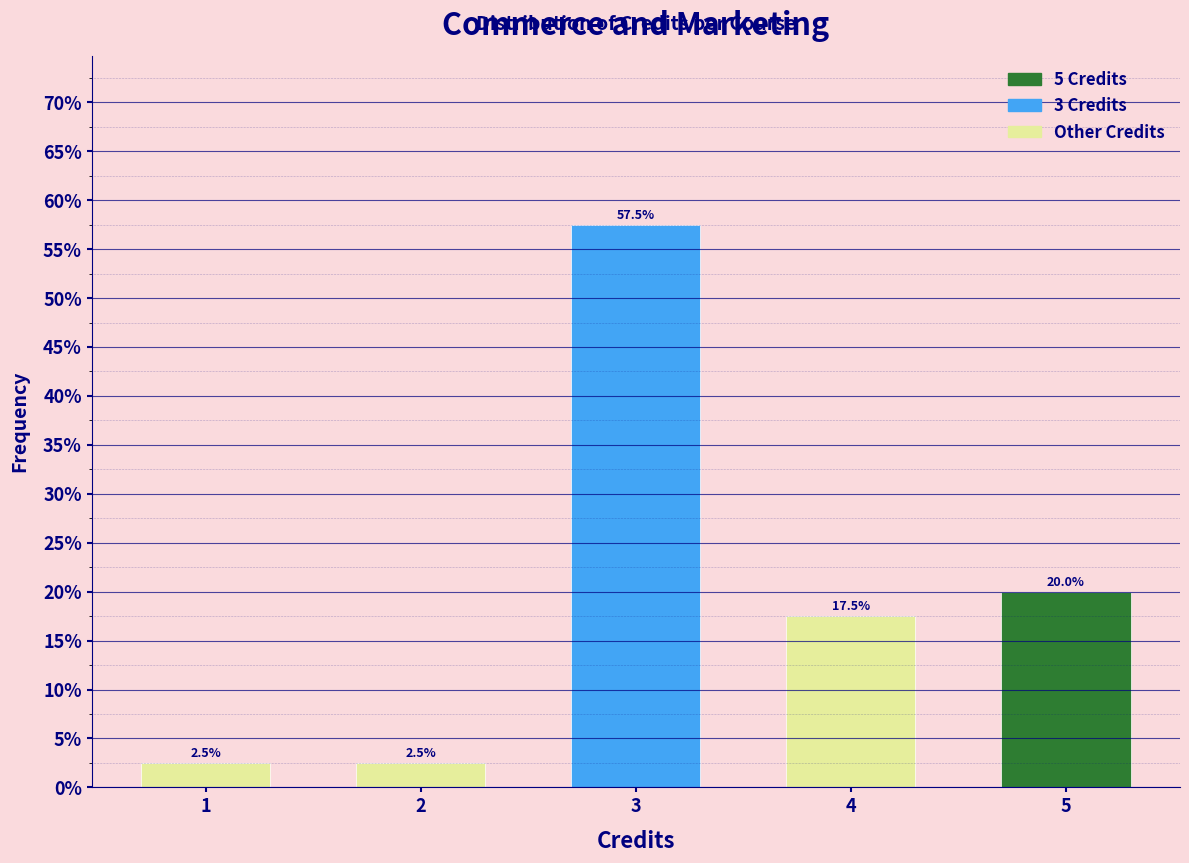

Does the chart contain any negative values?

No